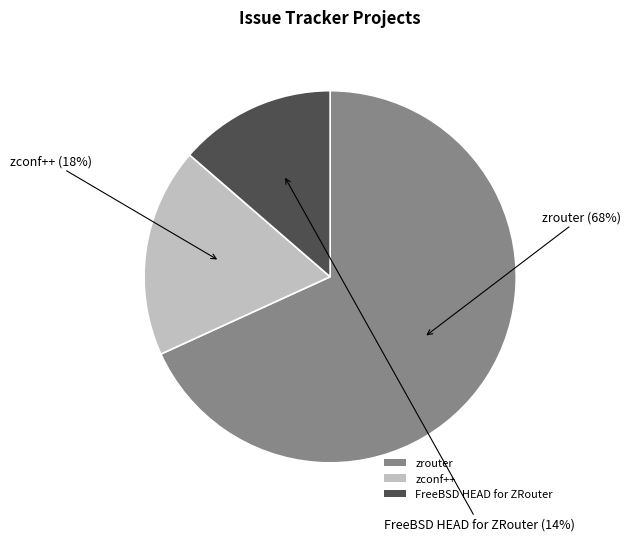

Which category has the biggest portion of the pie?

zrouter